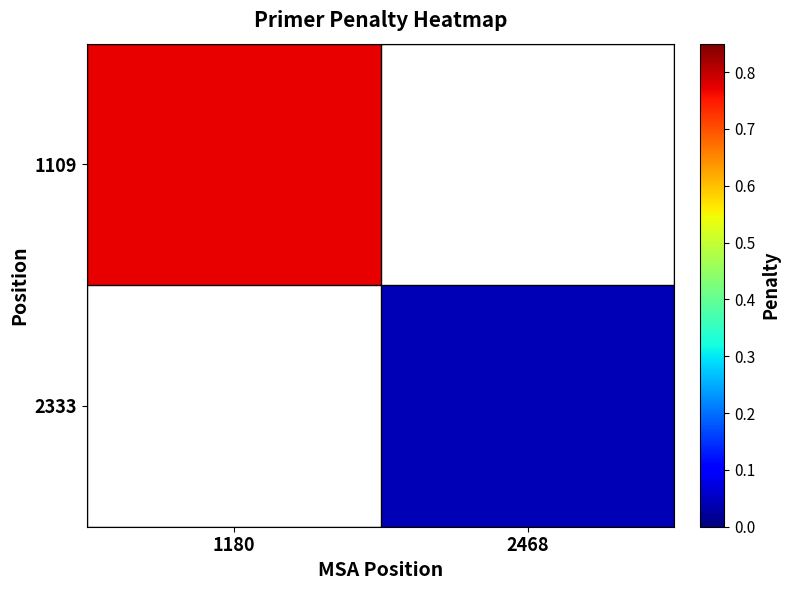

Where is 1109 nearest to the value 0?

1180